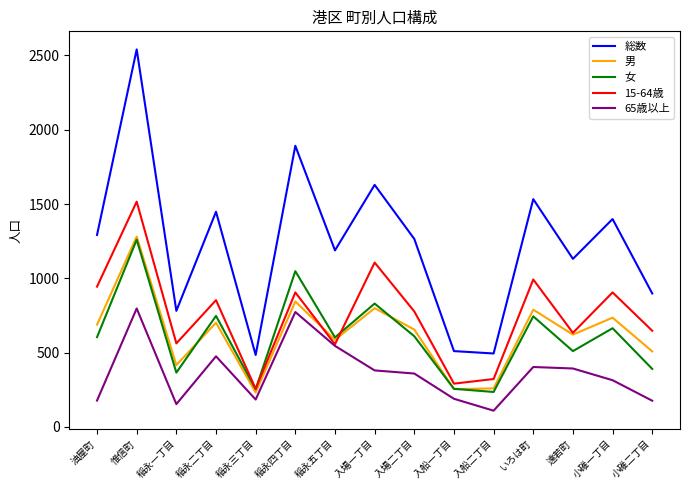

True or false: 男 and 総数 intersect in this chart.

False